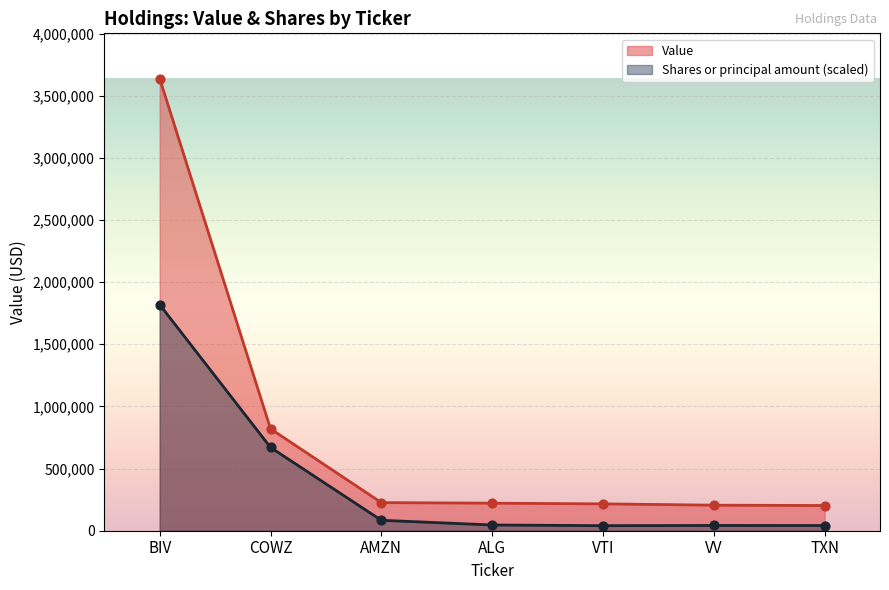

What are all the series names shown in the legend?

Value, Shares or principal amount (scaled)